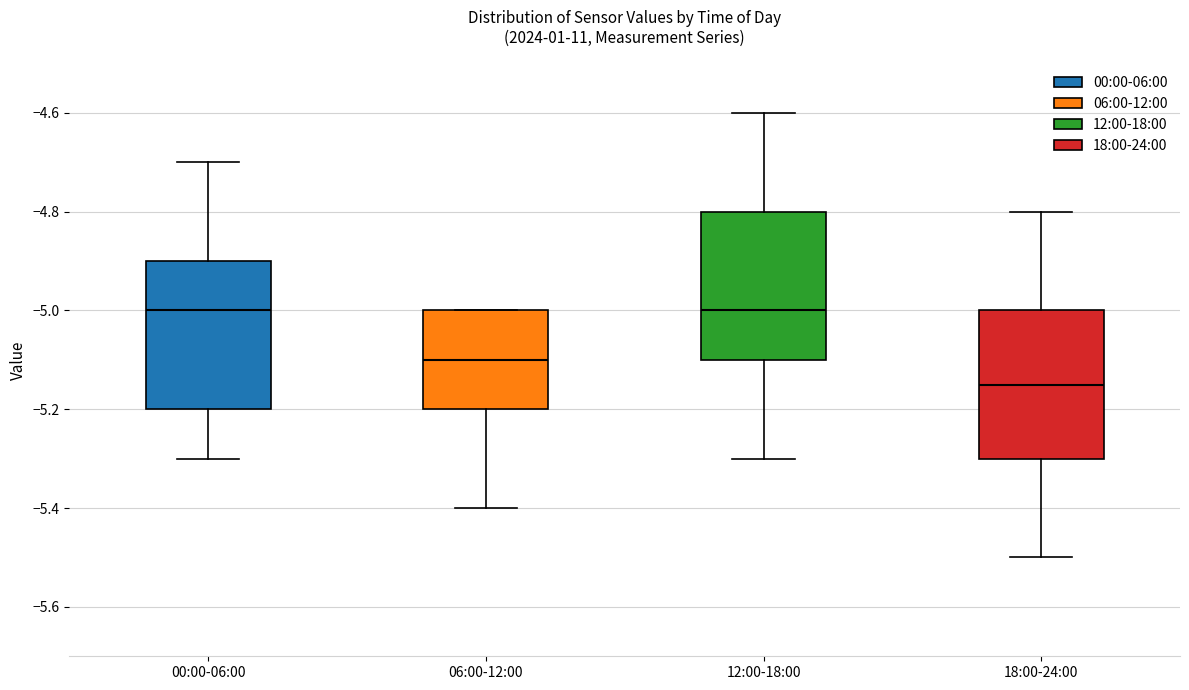

Which box's median line is the lowest?

18:00-24:00